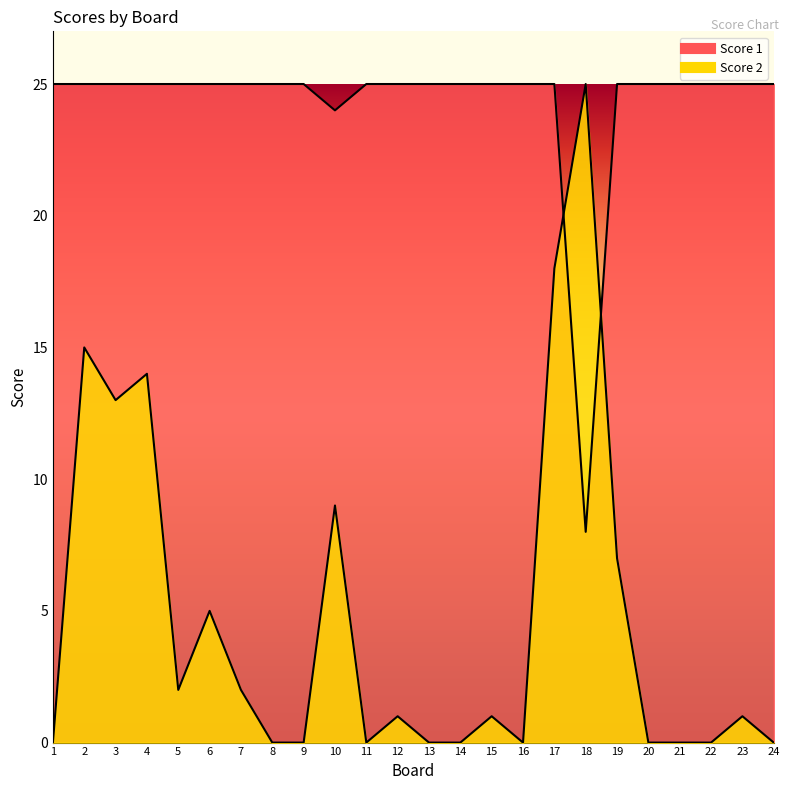

How many times do Score 1 and Score 2 cross each other?

2